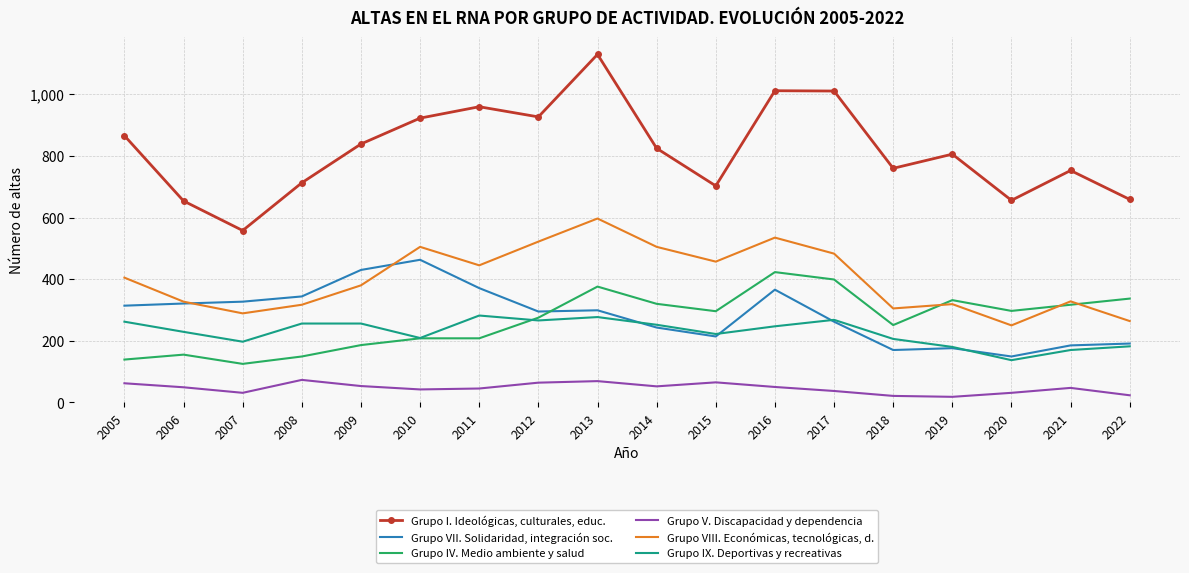

The Grupo VII. Solidaridad, integración soc. series shows 542 at 2005. True or false?

False